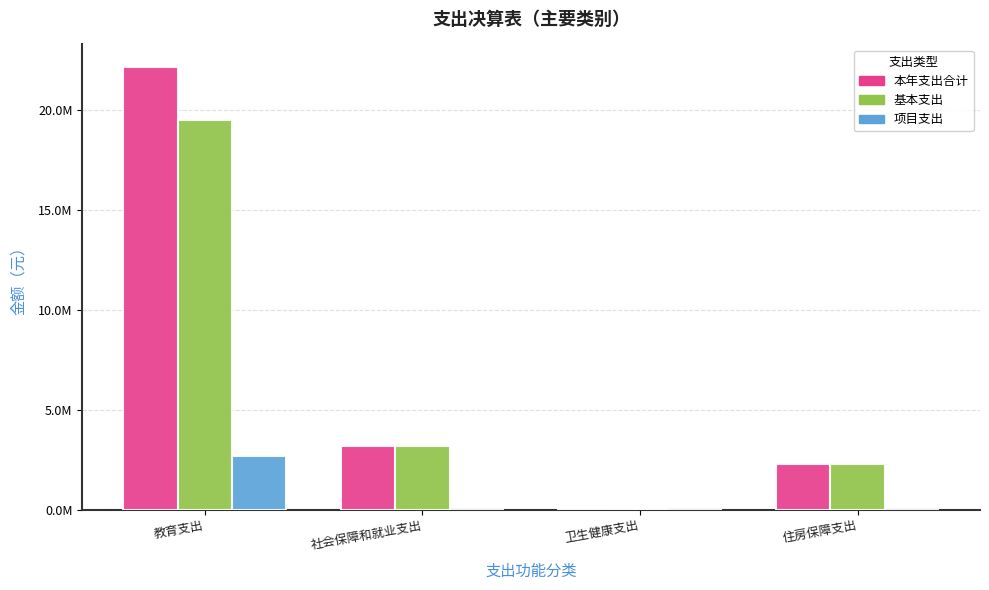

At which label does 本年支出合计 reach its peak?

教育支出